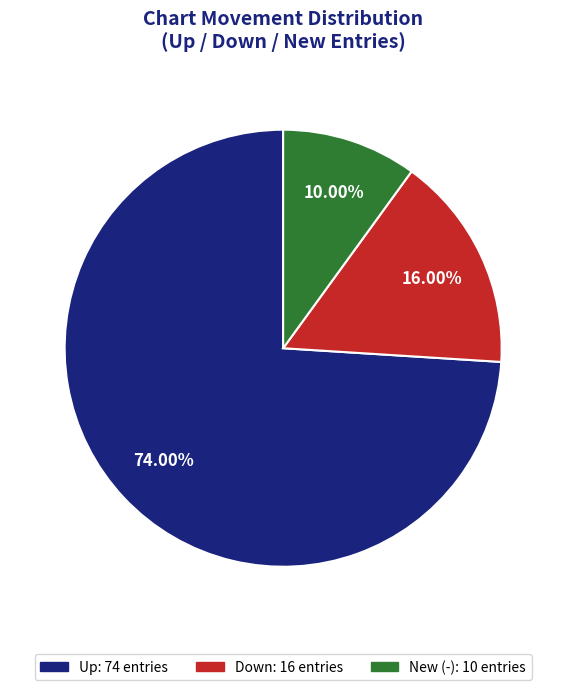

Is there any slice that represents more than half of the pie?

Yes